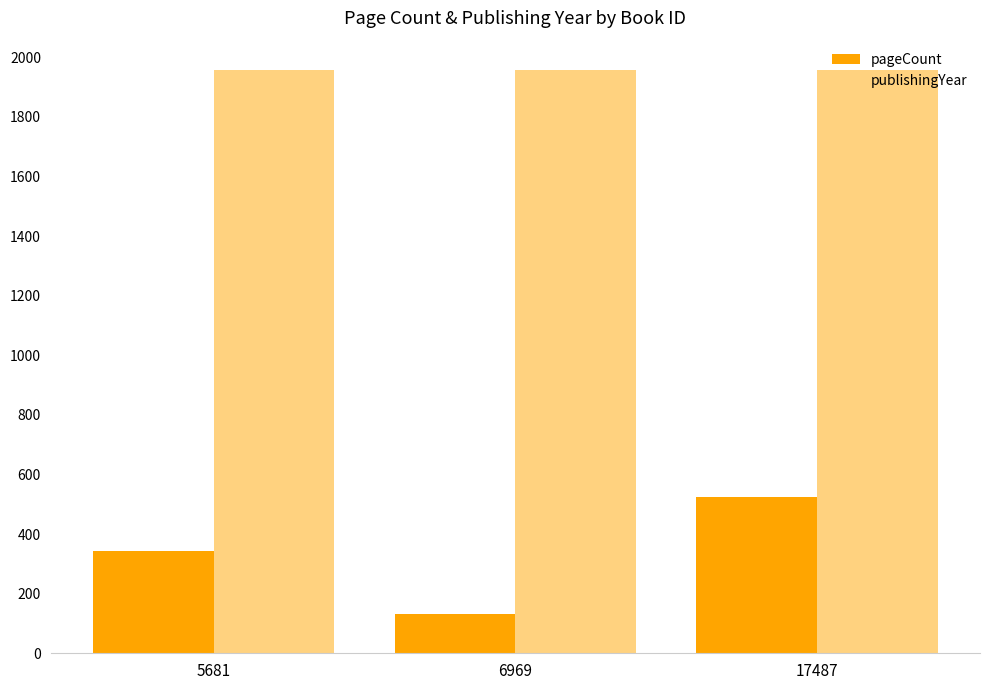

What is the difference between the publishingYear values at 6969 and 5681?

1